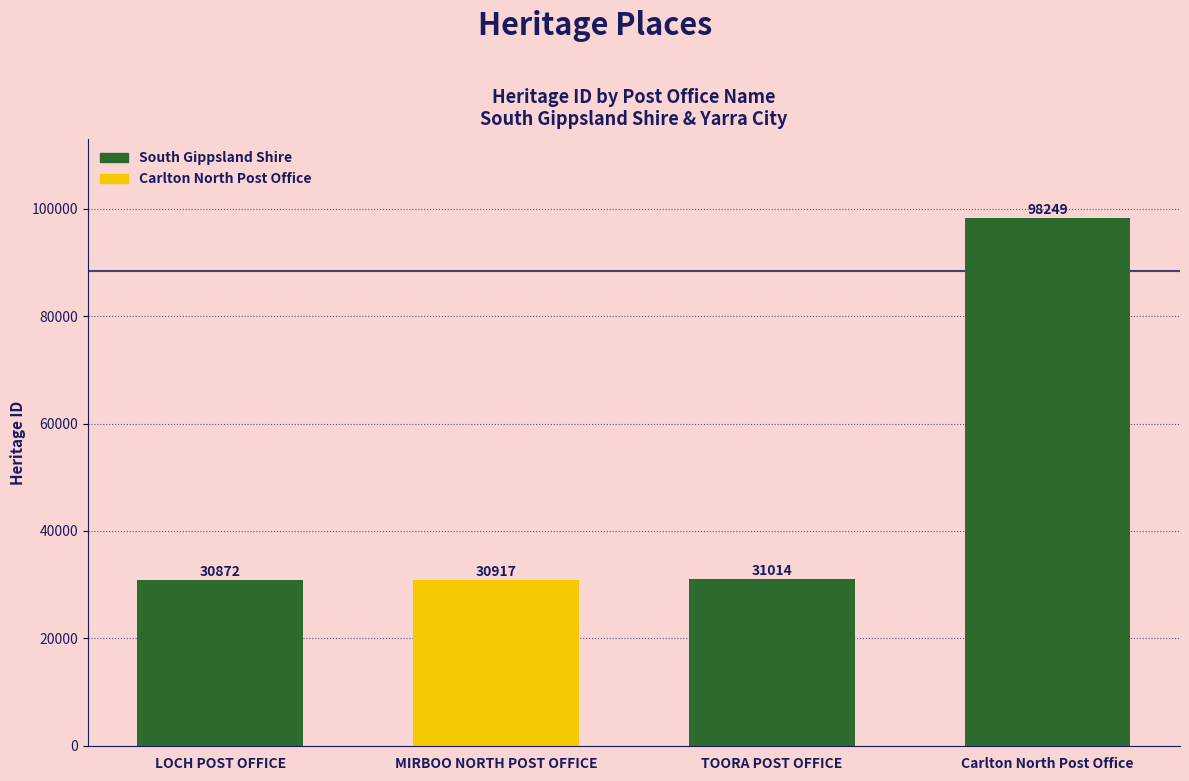

What is the difference between the maximum and minimum values?

67377